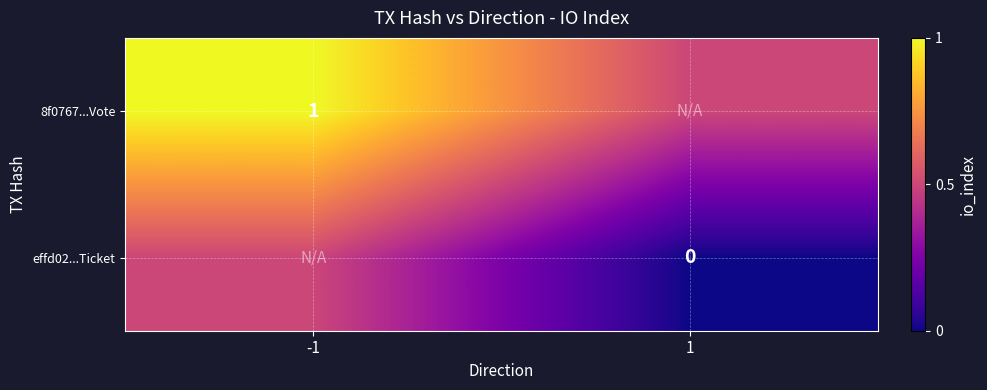

True or false: 8f0767...Vote has a value of 0.6 at -1.

False